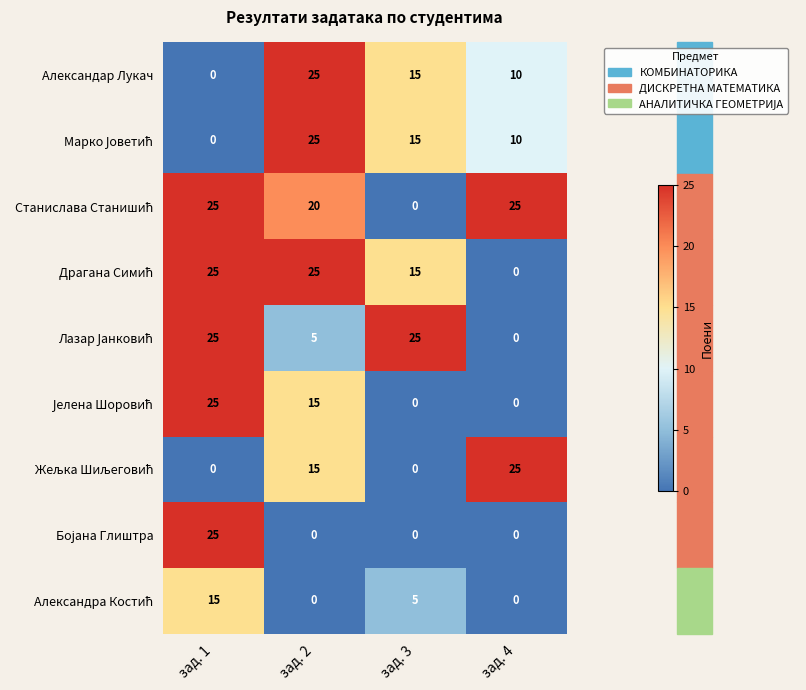

What is the highest value of the Александар Лукач series?

25